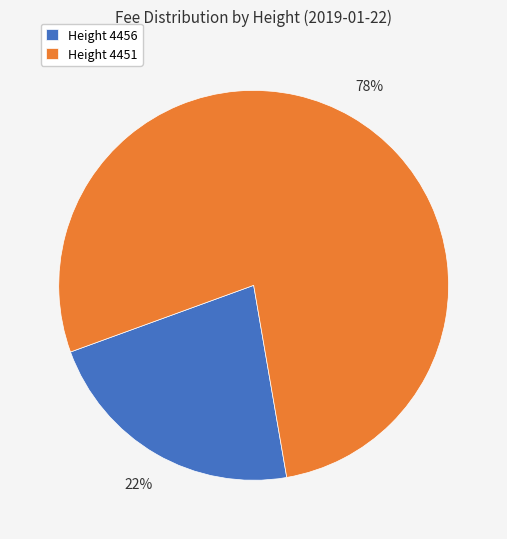

Count the number of slices in the pie.

2